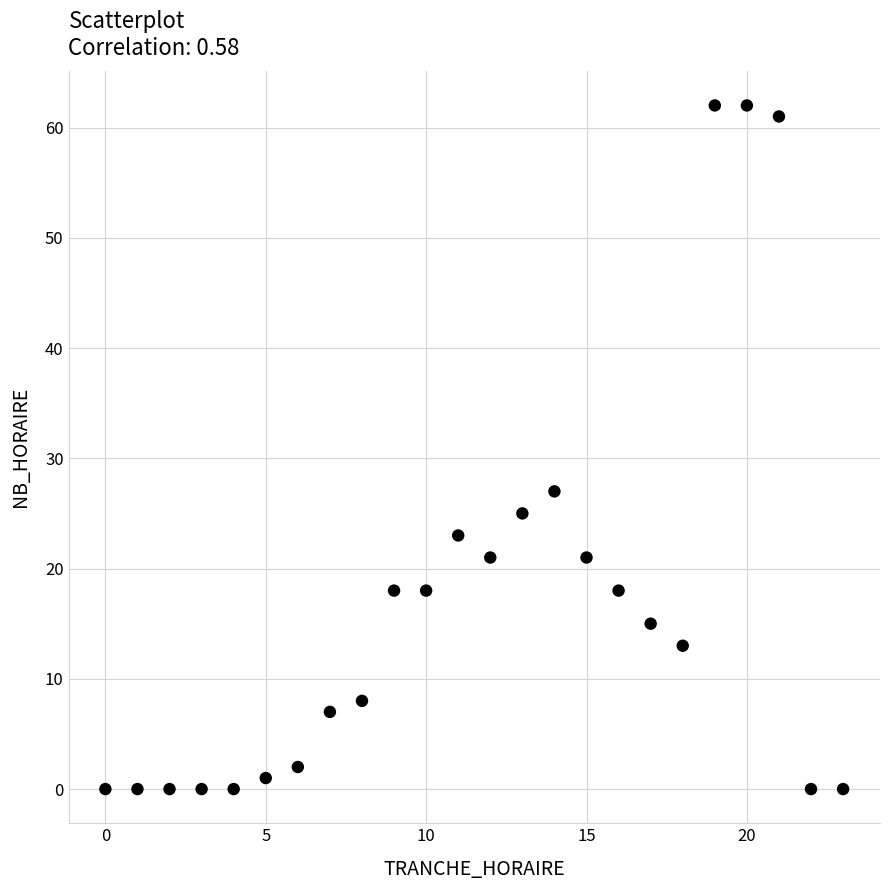

What is the range of X values (max minus min)?

23